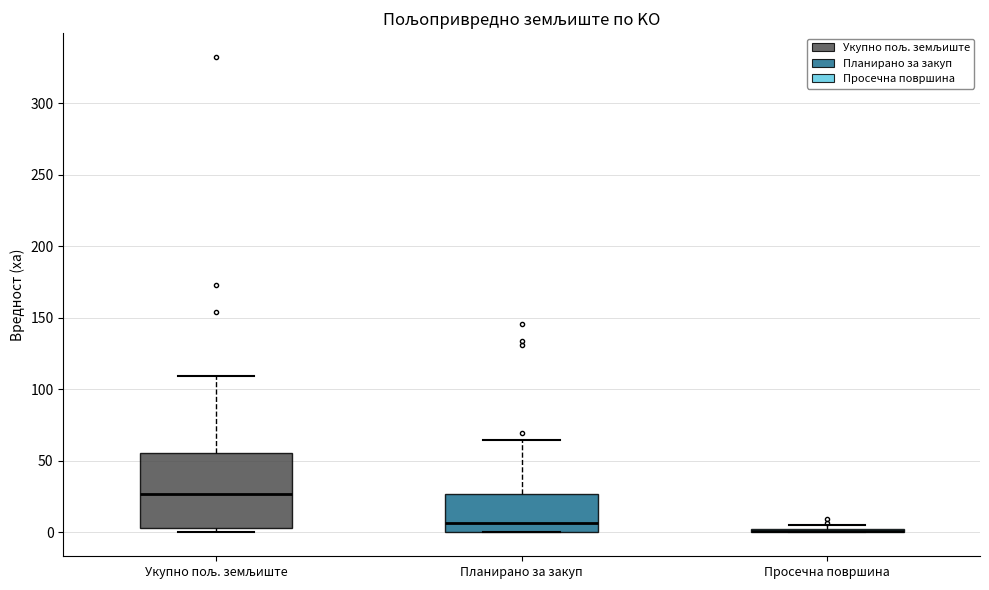

Comparing the boxes themselves (not the whiskers), which one is the tallest?

Укупно пољ. земљиште